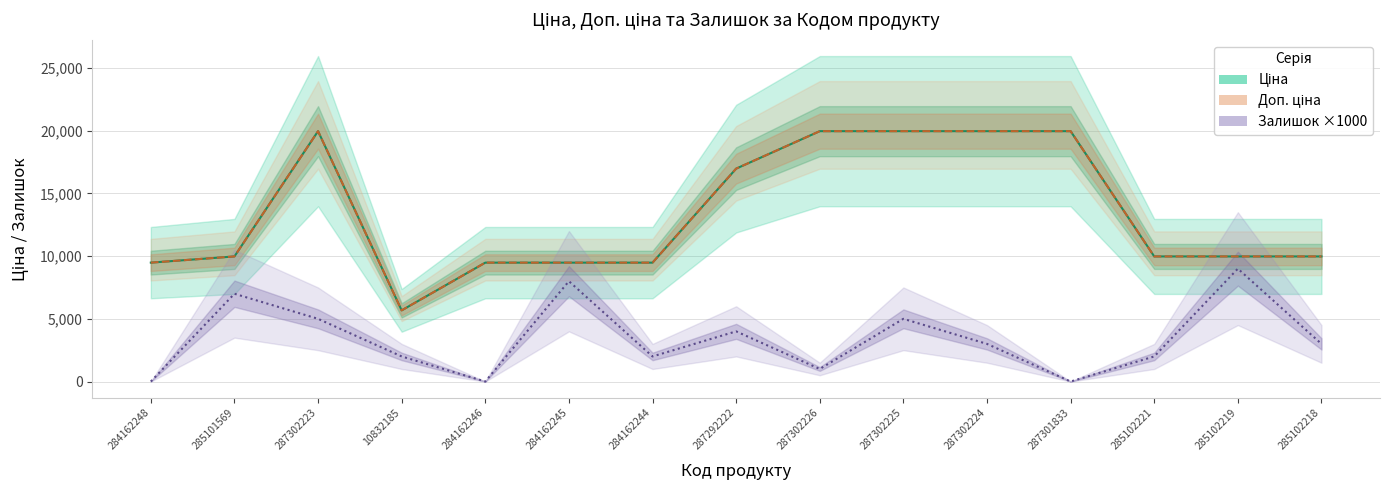

Rank the categories by Ціна value from lowest to highest.

10832185, 284162248, 284162246, 284162245, 284162244, 285101569, 285102221, 285102219, 285102218, 287292222, 287302223, 287302226, 287302225, 287302224, 287301833